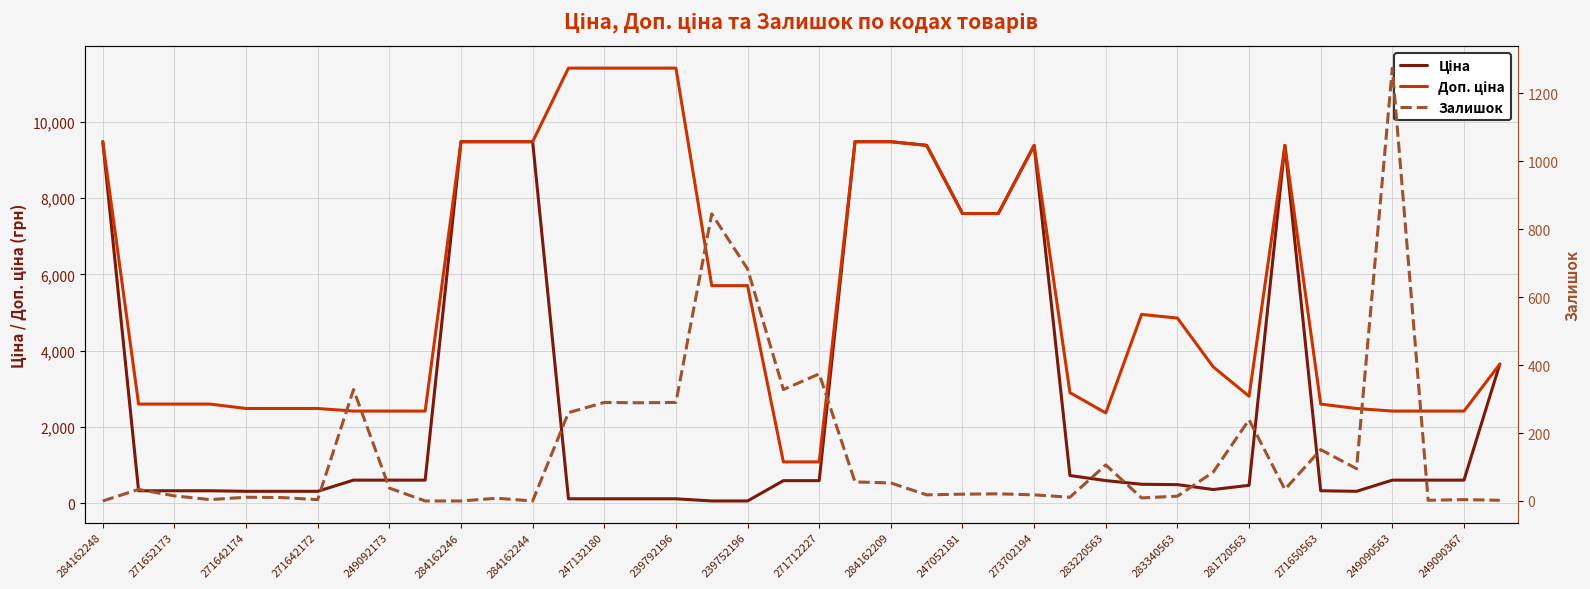

Which category has the lowest value in the Залишок series?

284162248